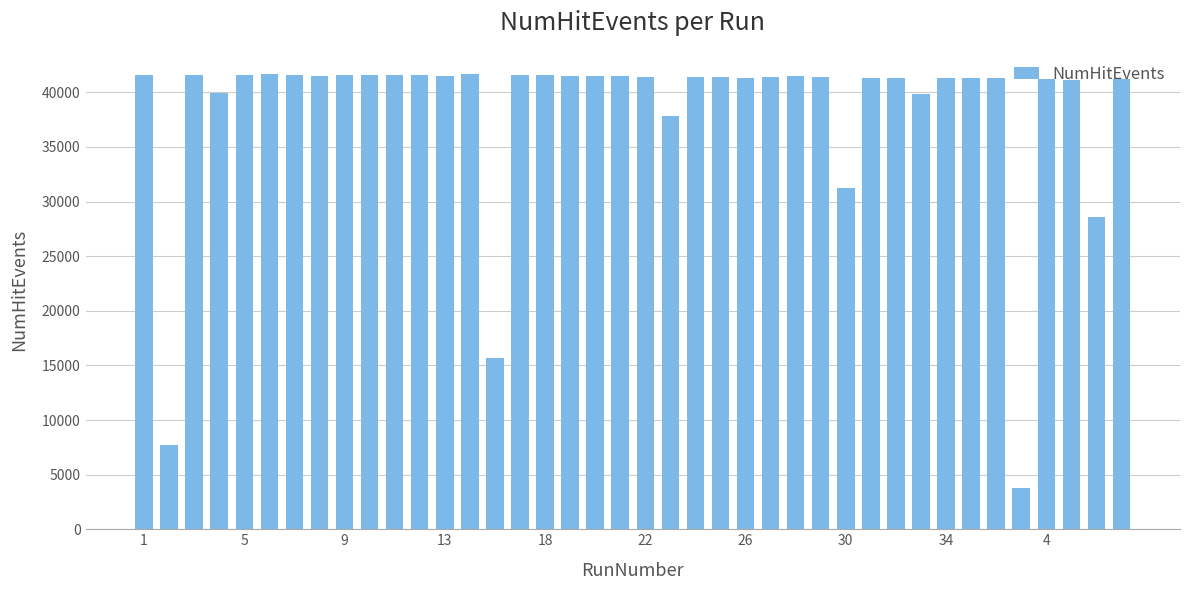

What is the value of the 33rd bar from the left?

41303